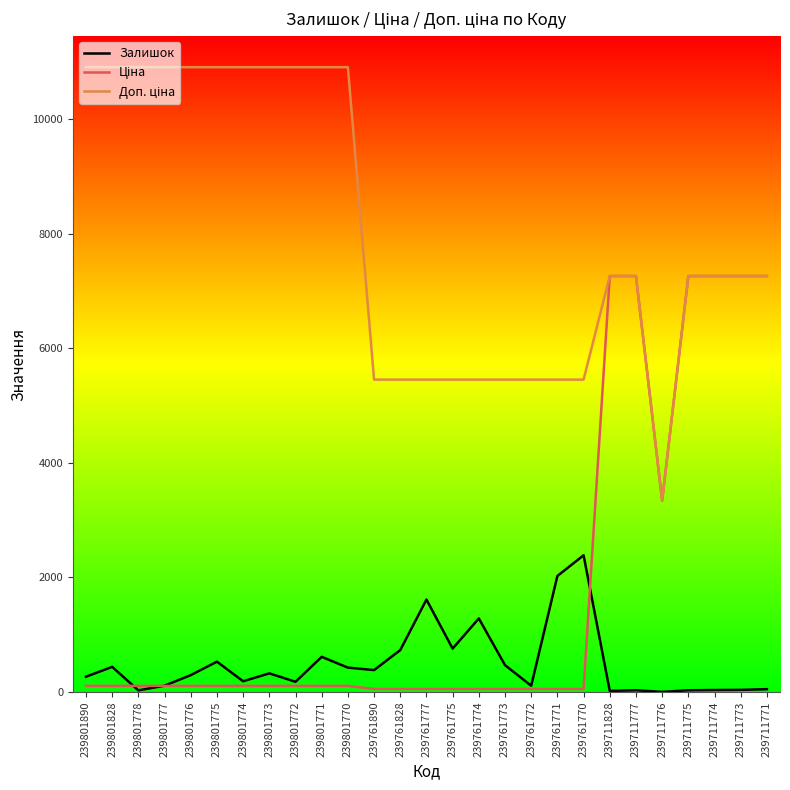

The Залишок series shows 180.0 at 239801772. True or false?

True